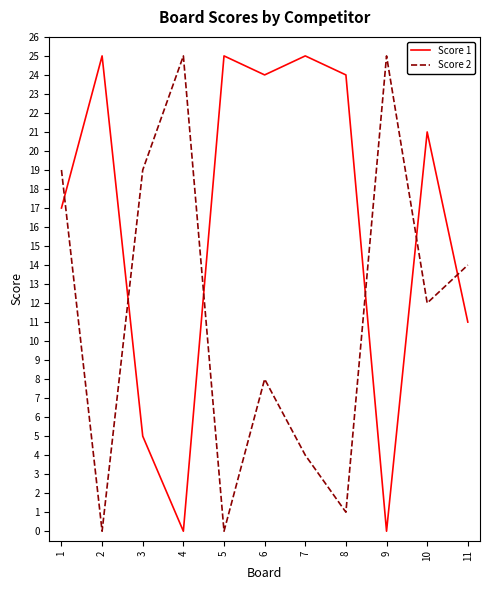

At which category does Score 1 reach its first local valley?

4